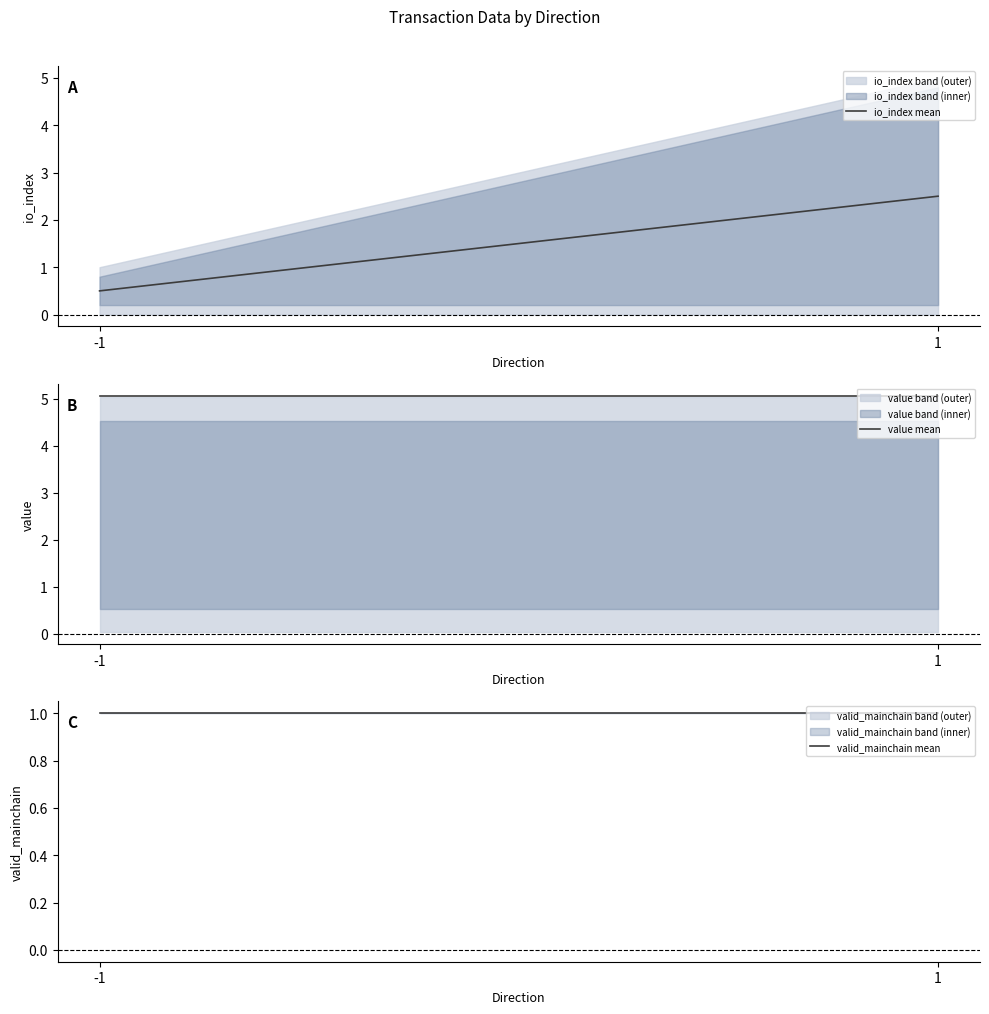

What is the total value across all series at -1?

6.6